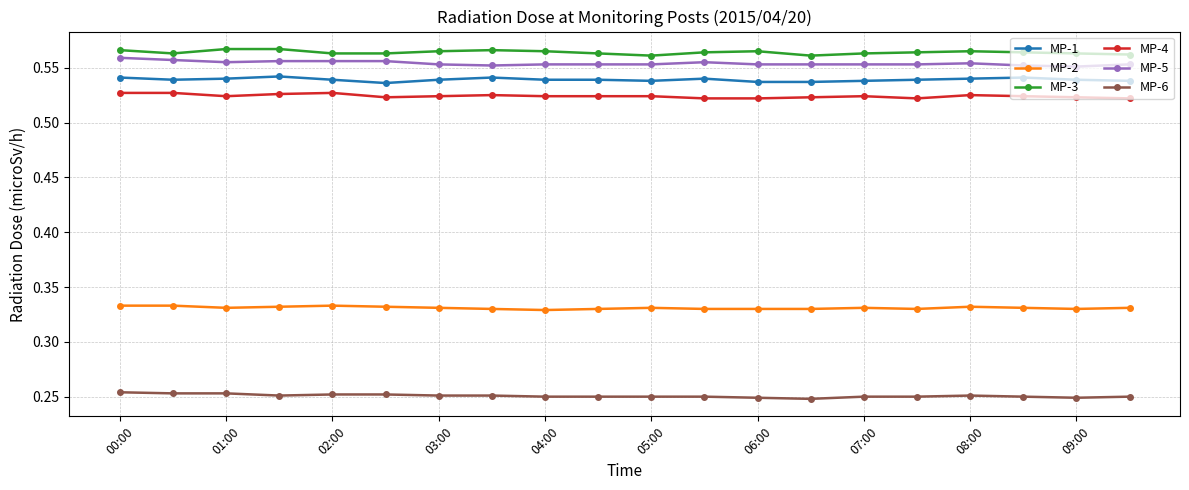

Count the number of categories in the chart.

20